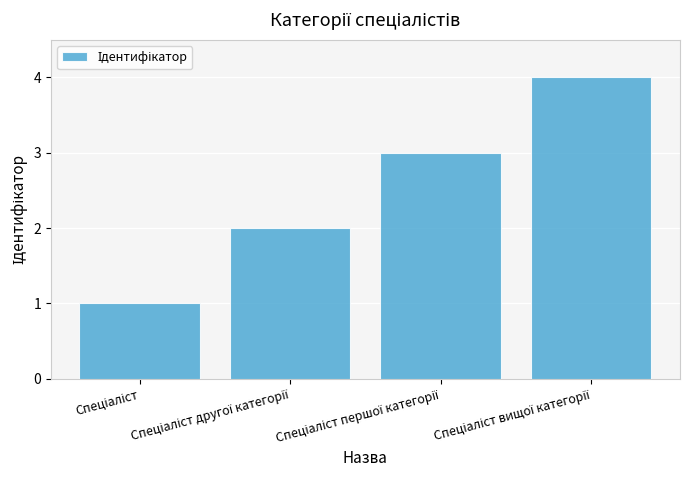

What is the greatest value displayed?

4